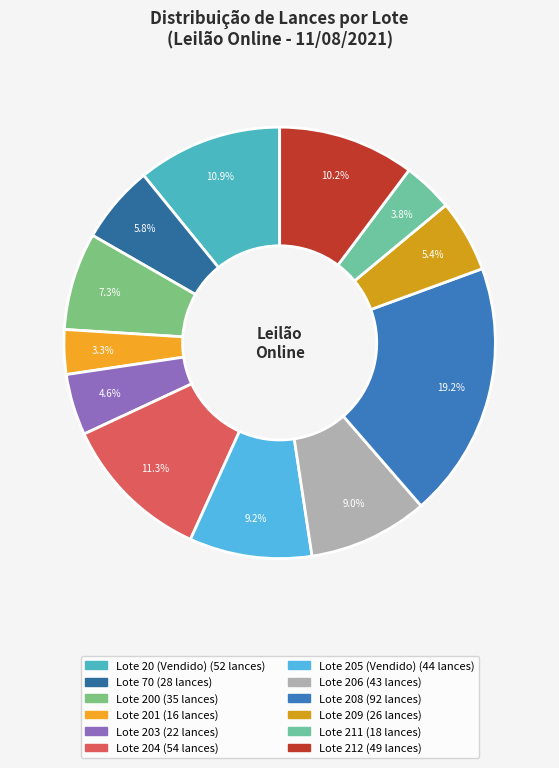

Count the number of slices in the pie.

12